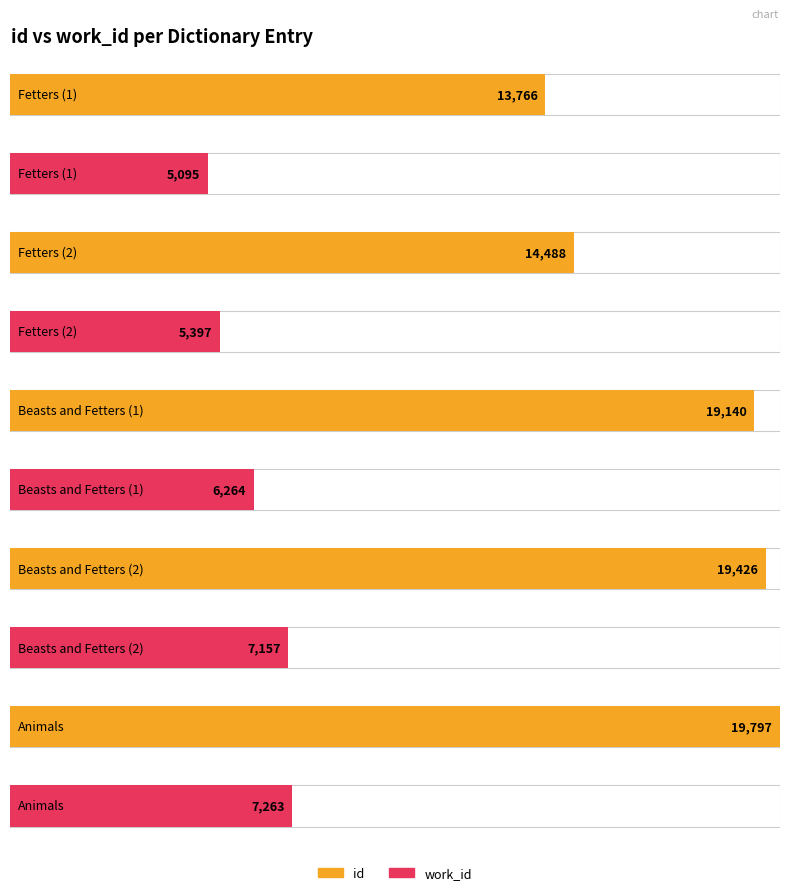

How many values in the work_id series are below 6264?

2